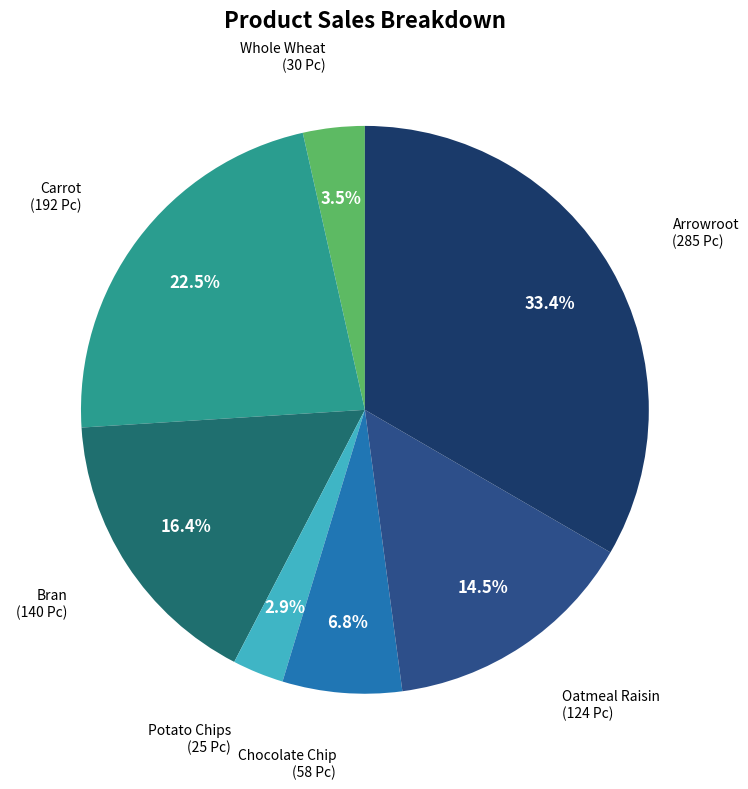

To the nearest percent, what is the average slice percentage?

14%